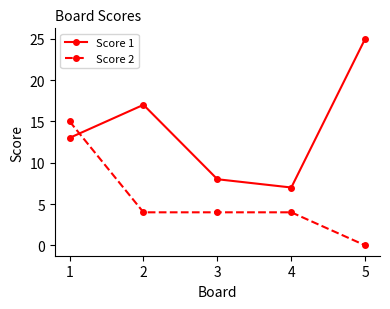

How many times do Score 1 and Score 2 cross each other?

1